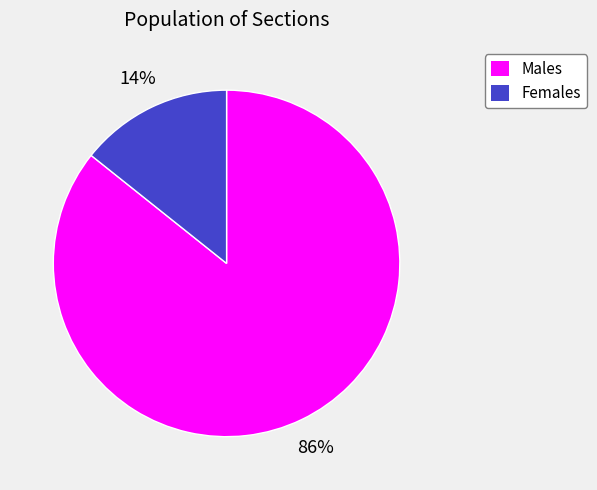

Rank the categories by value from highest to lowest.

Males, Females